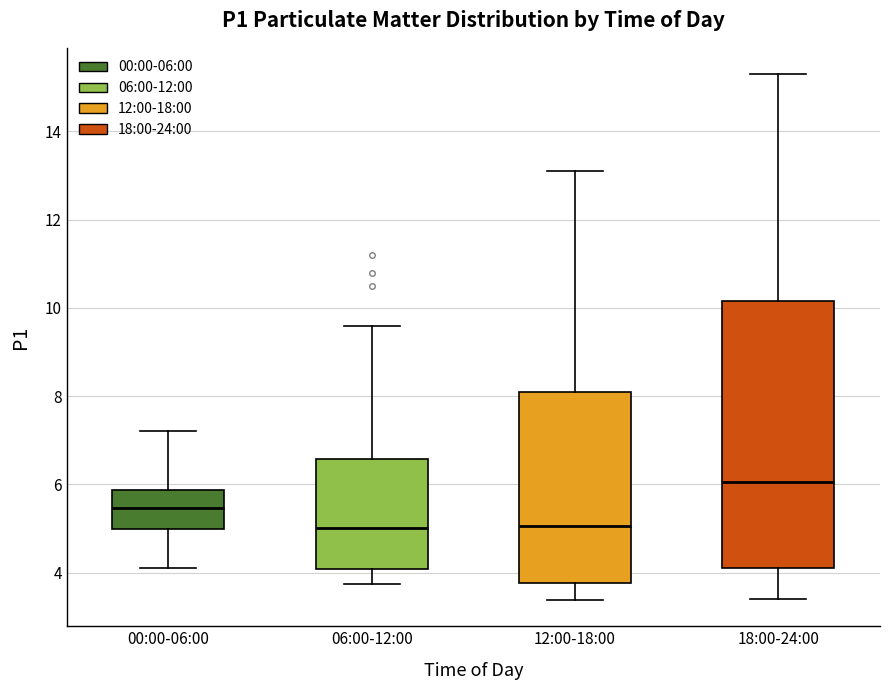

Reading left to right, read every box against the y-axis: the position of its median line, the range the box covers, and the ends of its whiskers. The values are not printed on the chart, so give them approximately, as read against the axis.

00:00-06:00: median 5.4, box 5.0 to 5.8, whiskers 4.2 to 7.2
06:00-12:00: median 5.0, box 4.0 to 6.6, whiskers 3.8 to 9.6
12:00-18:00: median 5.0, box 3.8 to 8.2, whiskers 3.4 to 13.2
18:00-24:00: median 6.0, box 4.2 to 10.2, whiskers 3.4 to 15.4